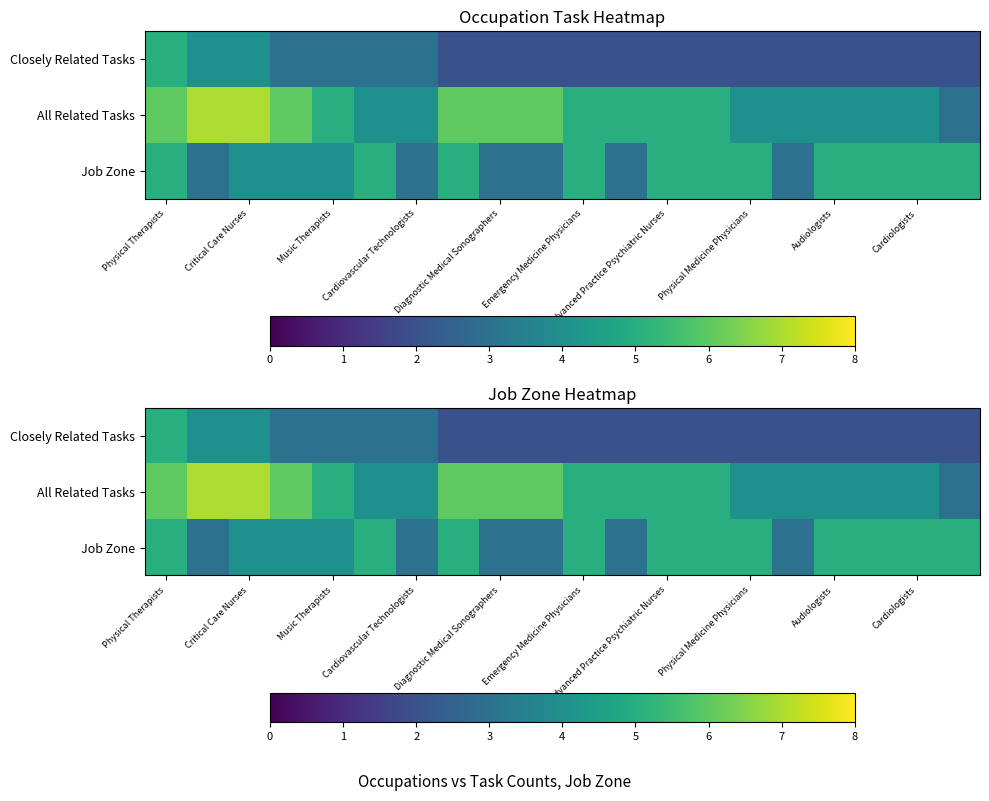

How many distinct data groups are displayed?

3